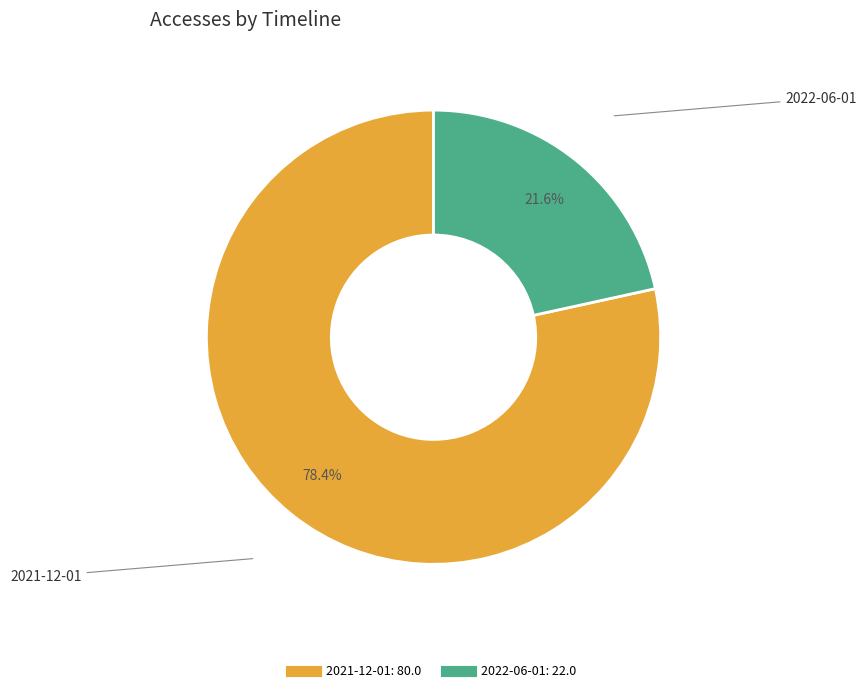

Which slice is the smallest?

2022-06-01